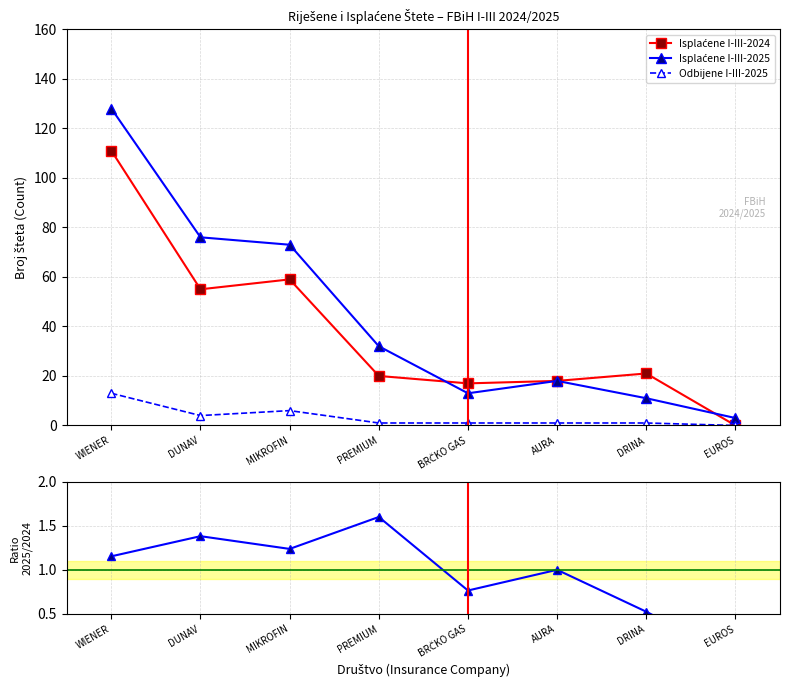

After their last crossing, which series has the higher values: Isplaćene I-III-2025 or Isplaćene I-III-2024?

Isplaćene I-III-2025